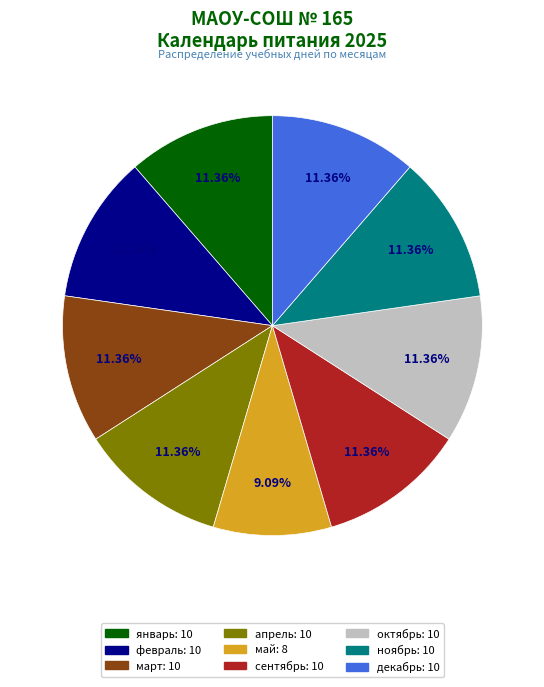

Which slice is the smallest?

май